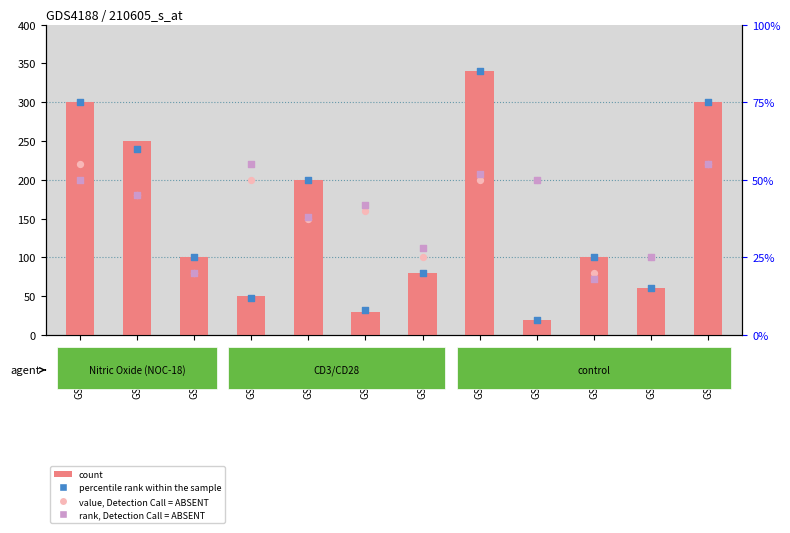

Is the value of count at GSM349737 greater than the value of rank, Detection Call = ABSENT at GSM349730?

Yes